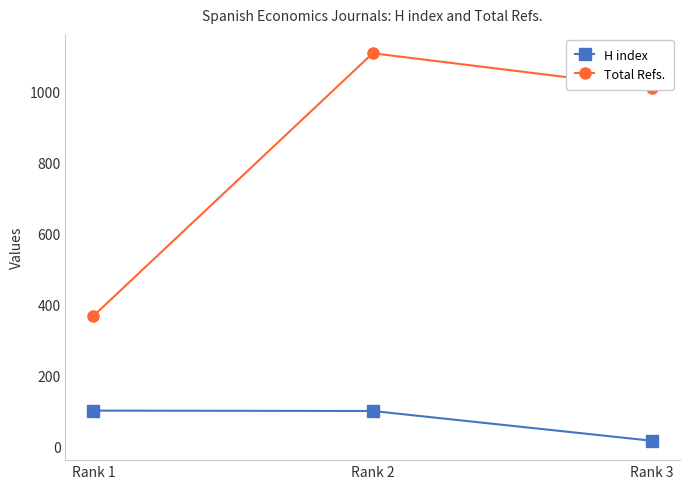

What is the difference between the highest and lowest values at Rank 3?

996